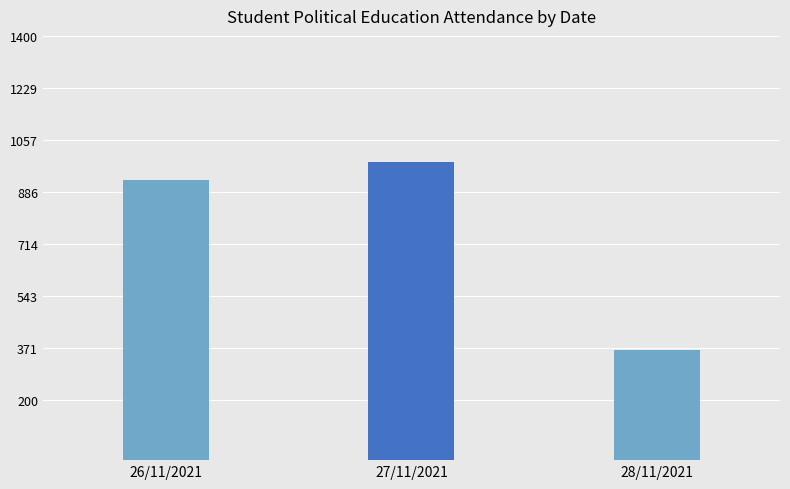

List the labels in order of value, smallest first.

28/11/2021, 26/11/2021, 27/11/2021